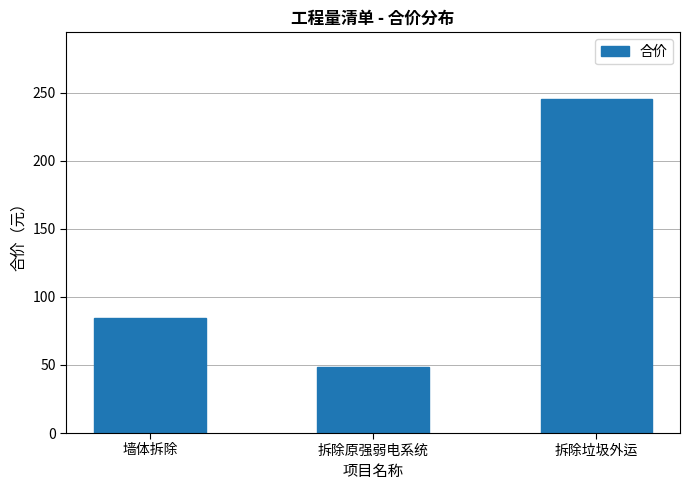

What is the label of the 2nd bar from the right?

拆除原强弱电系统